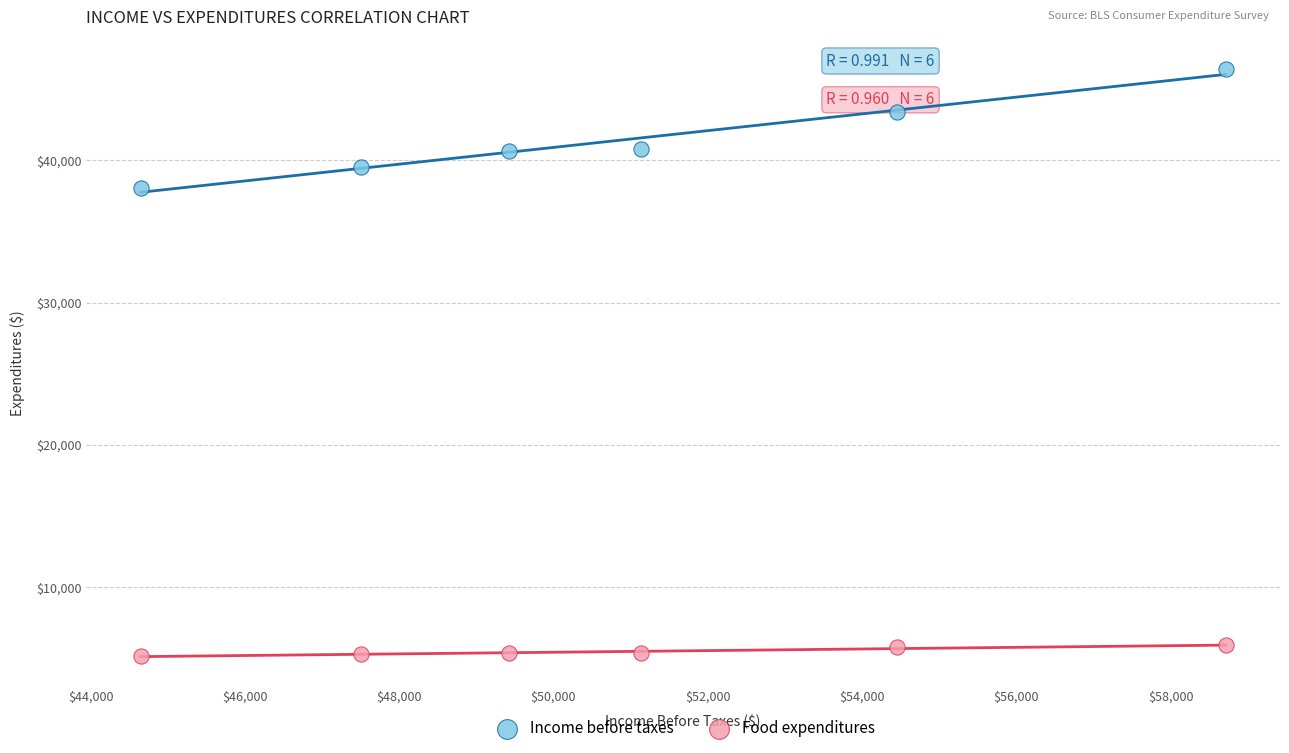

Which series contains the highest Y value?

Income before taxes